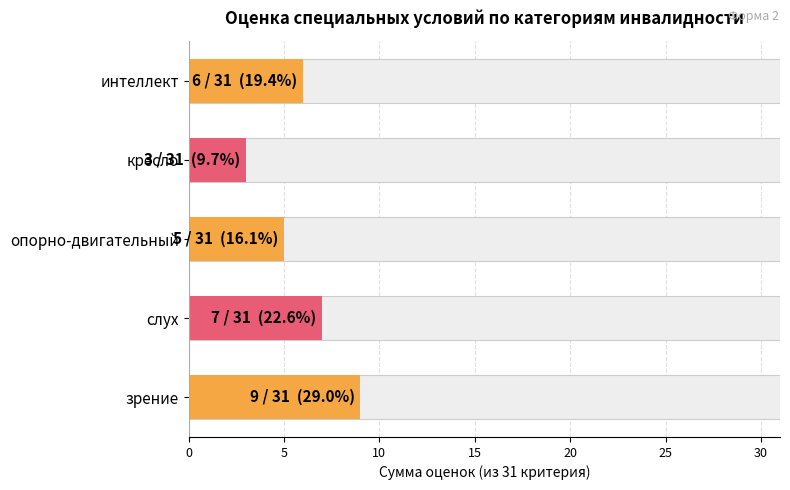

Is it true that для инвалидов с нарушениями слуха equals 0 at 4?

False